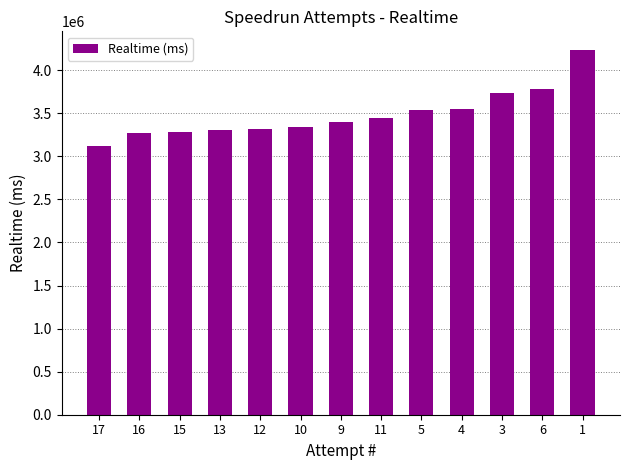

How many series are shown in this chart?

1